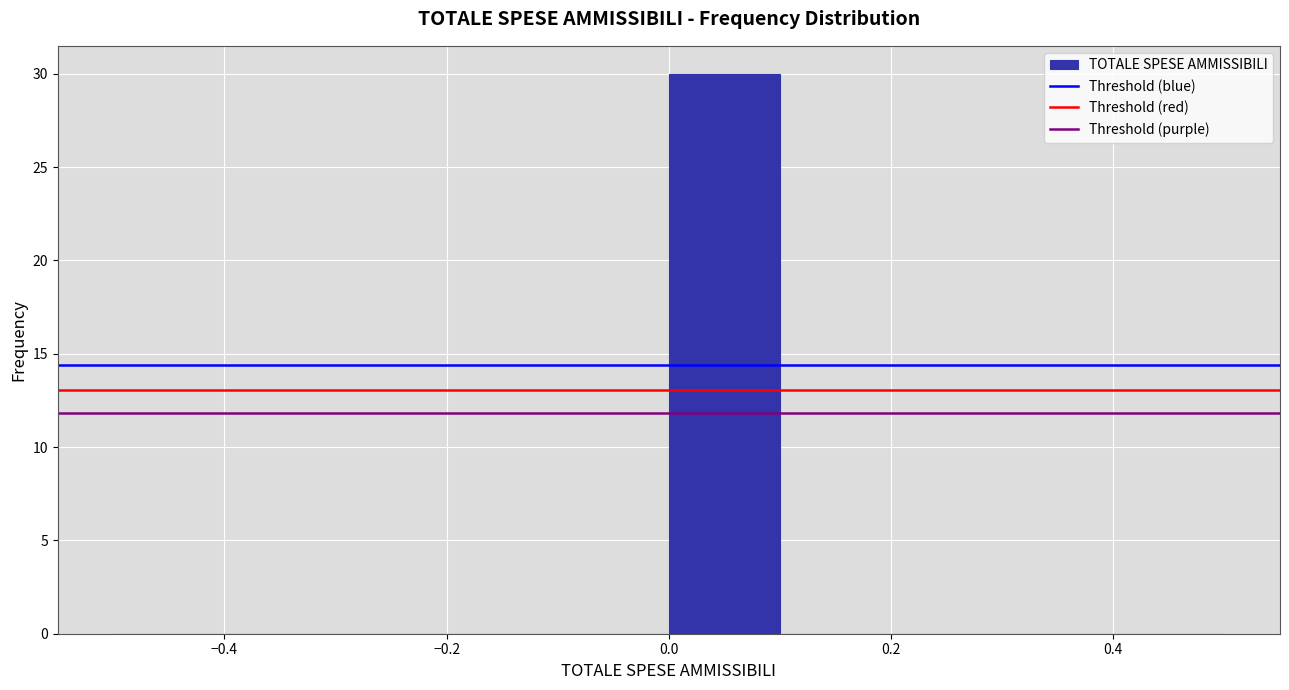

Reading left to right, transcribe this chart: for each bar, give the range it covers on the x-axis and its height. The values are not printed on the chart, so give them approximately, as read against the axis.

-0.5 to -0.4: 0
-0.4 to -0.3: 0
-0.3 to -0.2: 0
-0.2 to -0.1: 0
-0.1 to 0.0: 0
0.0 to 0.1: 30
0.1 to 0.2: 0
0.2 to 0.3: 0
0.3 to 0.4: 0
0.4 to 0.5: 0